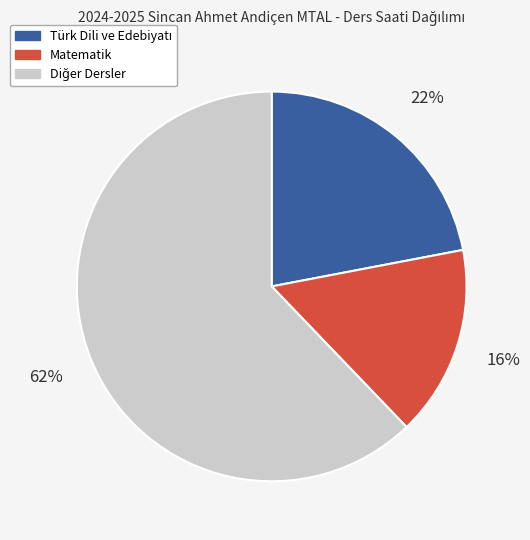

To the nearest percent, what is the average slice percentage?

33%